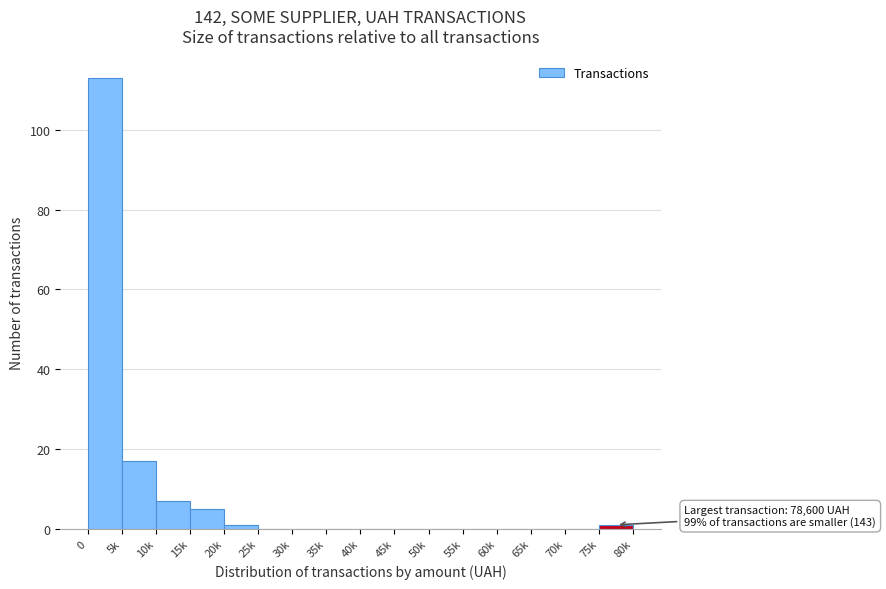

Reading left to right, what are all the values shown in this chart?

0=113	5k=17	10k=7	15k=5	20k=1	25k=0	30k=0	35k=0	40k=0	45k=0	50k=0	55k=0	60k=0	65k=0	70k=0	75k=1